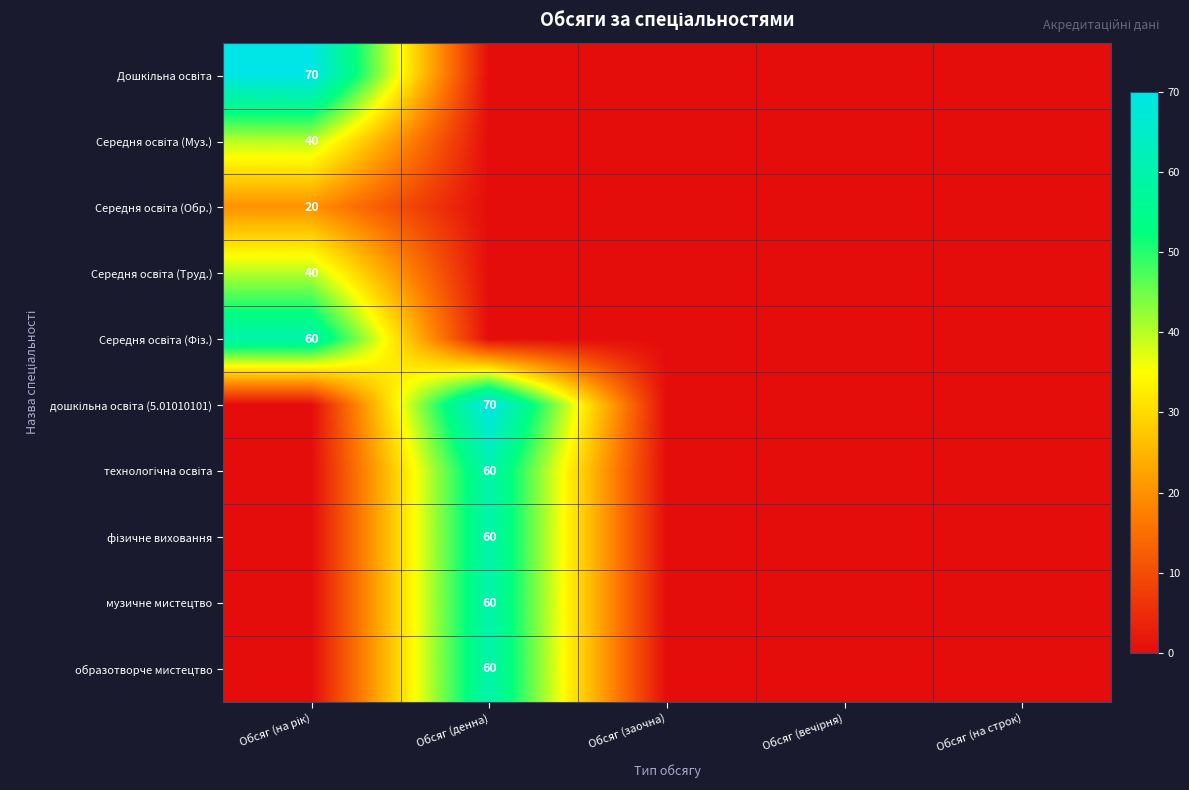

Between Обсяг (вечірня) and Обсяг (заочна), which is larger?

Обсяг (вечірня)